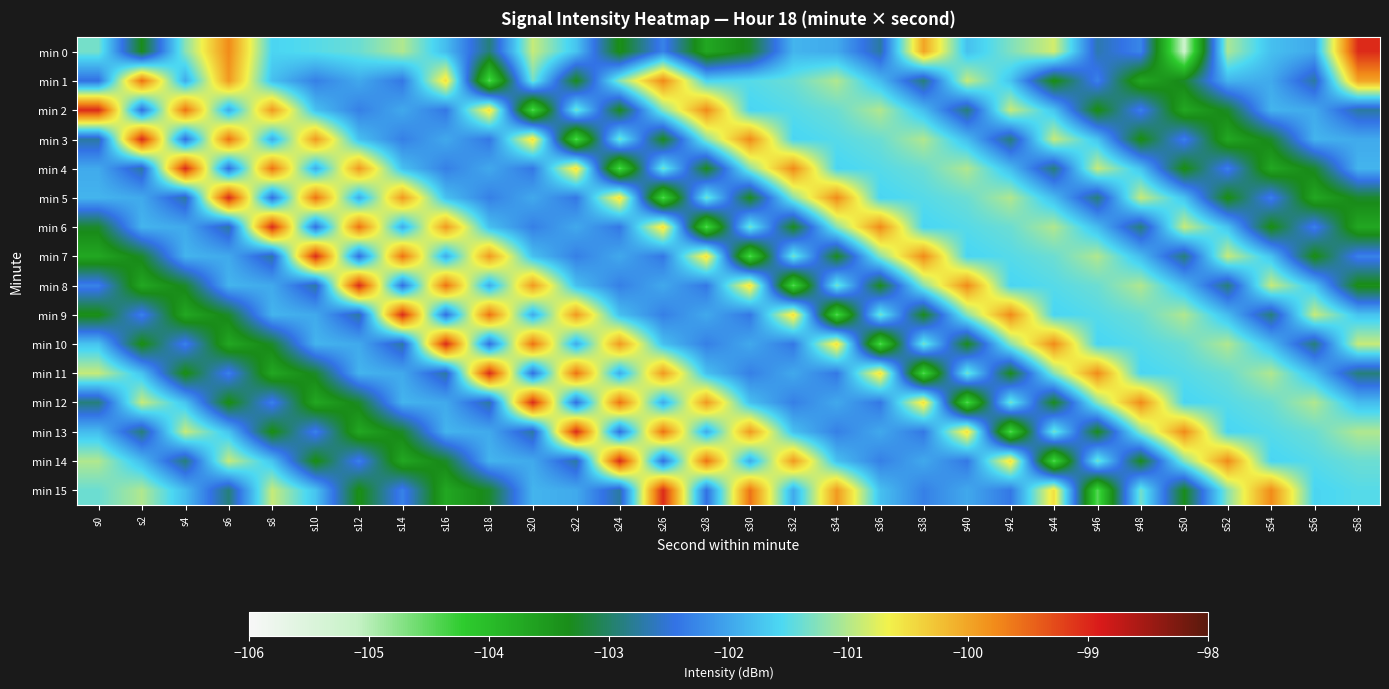

Reading right to left, extract all data points from this chart.

min 0: s58=-99.0	s56=-102.0	s54=-101.8	s52=-101.1	s50=-105.2	s48=-102.3	s46=-102.7	s44=-100.8	s42=-101.3	s40=-101.8	s38=-100.0	s36=-102.7	s34=-102.0	s32=-101.9	s30=-103.2	s28=-103.7	s26=-102.3	s24=-103.4	s22=-101.7	s20=-100.9	s18=-102.9	s16=-101.8	s14=-101.0	s12=-101.4	s10=-101.5	s8=-101.6	s6=-99.8	s4=-101.2	s2=-103.3	s0=-101.3
min 1: s58=-100.0	s56=-102.7	s54=-102.0	s52=-101.9	s50=-103.2	s48=-103.7	s46=-102.3	s44=-103.4	s42=-101.7	s40=-100.9	s38=-102.9	s36=-101.8	s34=-101.0	s32=-101.4	s30=-101.5	s28=-101.6	s26=-99.8	s24=-101.2	s22=-103.3	s20=-101.3	s18=-104.5	s16=-100.5	s14=-102.4	s12=-102.0	s10=-102.3	s8=-101.8	s6=-99.9	s4=-102.0	s2=-99.6	s0=-102.5
min 2: s58=-102.7	s56=-102.0	s54=-101.9	s52=-103.2	s50=-103.7	s48=-102.3	s46=-103.4	s44=-101.7	s42=-100.9	s40=-102.9	s38=-101.8	s36=-101.0	s34=-101.4	s32=-101.5	s30=-101.6	s28=-99.8	s26=-101.2	s24=-103.3	s22=-101.3	s20=-104.5	s18=-100.5	s16=-102.4	s14=-102.0	s12=-102.3	s10=-101.8	s8=-99.9	s6=-102.0	s4=-99.6	s2=-102.5	s0=-99.0
min 3: s58=-102.0	s56=-101.9	s54=-103.2	s52=-103.7	s50=-102.3	s48=-103.4	s46=-101.7	s44=-100.9	s42=-102.9	s40=-101.8	s38=-101.0	s36=-101.4	s34=-101.5	s32=-101.6	s30=-99.8	s28=-101.2	s26=-103.3	s24=-101.3	s22=-104.5	s20=-100.5	s18=-102.4	s16=-102.0	s14=-102.3	s12=-101.8	s10=-99.9	s8=-102.0	s6=-99.6	s4=-102.5	s2=-99.0	s0=-102.7
min 4: s58=-101.9	s56=-103.2	s54=-103.7	s52=-102.3	s50=-103.4	s48=-101.7	s46=-100.9	s44=-102.9	s42=-101.8	s40=-101.0	s38=-101.4	s36=-101.5	s34=-101.6	s32=-99.8	s30=-101.2	s28=-103.3	s26=-101.3	s24=-104.5	s22=-100.5	s20=-102.4	s18=-102.0	s16=-102.3	s14=-101.8	s12=-99.9	s10=-102.0	s8=-99.6	s6=-102.5	s4=-99.0	s2=-102.7	s0=-102.0
min 5: s58=-103.2	s56=-103.7	s54=-102.3	s52=-103.4	s50=-101.7	s48=-100.9	s46=-102.9	s44=-101.8	s42=-101.0	s40=-101.4	s38=-101.5	s36=-101.6	s34=-99.8	s32=-101.2	s30=-103.3	s28=-101.3	s26=-104.5	s24=-100.5	s22=-102.4	s20=-102.0	s18=-102.3	s16=-101.8	s14=-99.9	s12=-102.0	s10=-99.6	s8=-102.5	s6=-99.0	s4=-102.7	s2=-102.0	s0=-101.9
min 6: s58=-103.7	s56=-102.3	s54=-103.4	s52=-101.7	s50=-100.9	s48=-102.9	s46=-101.8	s44=-101.0	s42=-101.4	s40=-101.5	s38=-101.6	s36=-99.8	s34=-101.2	s32=-103.3	s30=-101.3	s28=-104.5	s26=-100.5	s24=-102.4	s22=-102.0	s20=-102.3	s18=-101.8	s16=-99.9	s14=-102.0	s12=-99.6	s10=-102.5	s8=-99.0	s6=-102.7	s4=-102.0	s2=-101.9	s0=-103.2
min 7: s58=-102.3	s56=-103.4	s54=-101.7	s52=-100.9	s50=-102.9	s48=-101.8	s46=-101.0	s44=-101.4	s42=-101.5	s40=-101.6	s38=-99.8	s36=-101.2	s34=-103.3	s32=-101.3	s30=-104.5	s28=-100.5	s26=-102.4	s24=-102.0	s22=-102.3	s20=-101.8	s18=-99.9	s16=-102.0	s14=-99.6	s12=-102.5	s10=-99.0	s8=-102.7	s6=-102.0	s4=-101.9	s2=-103.2	s0=-103.7
min 8: s58=-103.4	s56=-101.7	s54=-100.9	s52=-102.9	s50=-101.8	s48=-101.0	s46=-101.4	s44=-101.5	s42=-101.6	s40=-99.8	s38=-101.2	s36=-103.3	s34=-101.3	s32=-104.5	s30=-100.5	s28=-102.4	s26=-102.0	s24=-102.3	s22=-101.8	s20=-99.9	s18=-102.0	s16=-99.6	s14=-102.5	s12=-99.0	s10=-102.7	s8=-102.0	s6=-101.9	s4=-103.2	s2=-103.7	s0=-102.3
min 9: s58=-101.7	s56=-100.9	s54=-102.9	s52=-101.8	s50=-101.0	s48=-101.4	s46=-101.5	s44=-101.6	s42=-99.8	s40=-101.2	s38=-103.3	s36=-101.3	s34=-104.5	s32=-100.5	s30=-102.4	s28=-102.0	s26=-102.3	s24=-101.8	s22=-99.9	s20=-102.0	s18=-99.6	s16=-102.5	s14=-99.0	s12=-102.7	s10=-102.0	s8=-101.9	s6=-103.2	s4=-103.7	s2=-102.3	s0=-103.4
min 10: s58=-100.9	s56=-102.9	s54=-101.8	s52=-101.0	s50=-101.4	s48=-101.5	s46=-101.6	s44=-99.8	s42=-101.2	s40=-103.3	s38=-101.3	s36=-104.5	s34=-100.5	s32=-102.4	s30=-102.0	s28=-102.3	s26=-101.8	s24=-99.9	s22=-102.0	s20=-99.6	s18=-102.5	s16=-99.0	s14=-102.7	s12=-102.0	s10=-101.9	s8=-103.2	s6=-103.7	s4=-102.3	s2=-103.4	s0=-101.7
min 11: s58=-102.9	s56=-101.8	s54=-101.0	s52=-101.4	s50=-101.5	s48=-101.6	s46=-99.8	s44=-101.2	s42=-103.3	s40=-101.3	s38=-104.5	s36=-100.5	s34=-102.4	s32=-102.0	s30=-102.3	s28=-101.8	s26=-99.9	s24=-102.0	s22=-99.6	s20=-102.5	s18=-99.0	s16=-102.7	s14=-102.0	s12=-101.9	s10=-103.2	s8=-103.7	s6=-102.3	s4=-103.4	s2=-101.7	s0=-100.9
min 12: s58=-101.8	s56=-101.0	s54=-101.4	s52=-101.5	s50=-101.6	s48=-99.8	s46=-101.2	s44=-103.3	s42=-101.3	s40=-104.5	s38=-100.5	s36=-102.4	s34=-102.0	s32=-102.3	s30=-101.8	s28=-99.9	s26=-102.0	s24=-99.6	s22=-102.5	s20=-99.0	s18=-102.7	s16=-102.0	s14=-101.9	s12=-103.2	s10=-103.7	s8=-102.3	s6=-103.4	s4=-101.7	s2=-100.9	s0=-102.9
min 13: s58=-101.0	s56=-101.4	s54=-101.5	s52=-101.6	s50=-99.8	s48=-101.2	s46=-103.3	s44=-101.3	s42=-104.5	s40=-100.5	s38=-102.4	s36=-102.0	s34=-102.3	s32=-101.8	s30=-99.9	s28=-102.0	s26=-99.6	s24=-102.5	s22=-99.0	s20=-102.7	s18=-102.0	s16=-101.9	s14=-103.2	s12=-103.7	s10=-102.3	s8=-103.4	s6=-101.7	s4=-100.9	s2=-102.9	s0=-101.8
min 14: s58=-101.4	s56=-101.5	s54=-101.6	s52=-99.8	s50=-101.2	s48=-103.3	s46=-101.3	s44=-104.5	s42=-100.5	s40=-102.4	s38=-102.0	s36=-102.3	s34=-101.8	s32=-99.9	s30=-102.0	s28=-99.6	s26=-102.5	s24=-99.0	s22=-102.7	s20=-102.0	s18=-101.9	s16=-103.2	s14=-103.7	s12=-102.3	s10=-103.4	s8=-101.7	s6=-100.9	s4=-102.9	s2=-101.8	s0=-101.0
min 15: s58=-101.5	s56=-101.6	s54=-99.8	s52=-101.2	s50=-103.3	s48=-101.3	s46=-104.5	s44=-100.5	s42=-102.4	s40=-102.0	s38=-102.3	s36=-101.8	s34=-99.9	s32=-102.0	s30=-99.6	s28=-102.5	s26=-99.0	s24=-102.7	s22=-102.0	s20=-101.9	s18=-103.2	s16=-103.7	s14=-102.3	s12=-103.4	s10=-101.7	s8=-100.9	s6=-102.9	s4=-101.8	s2=-101.0	s0=-101.4